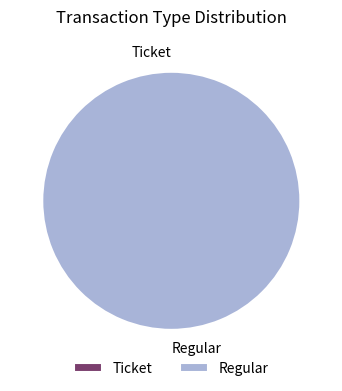

To the nearest percent, what is the difference between the largest and smallest slice percentages?

100%